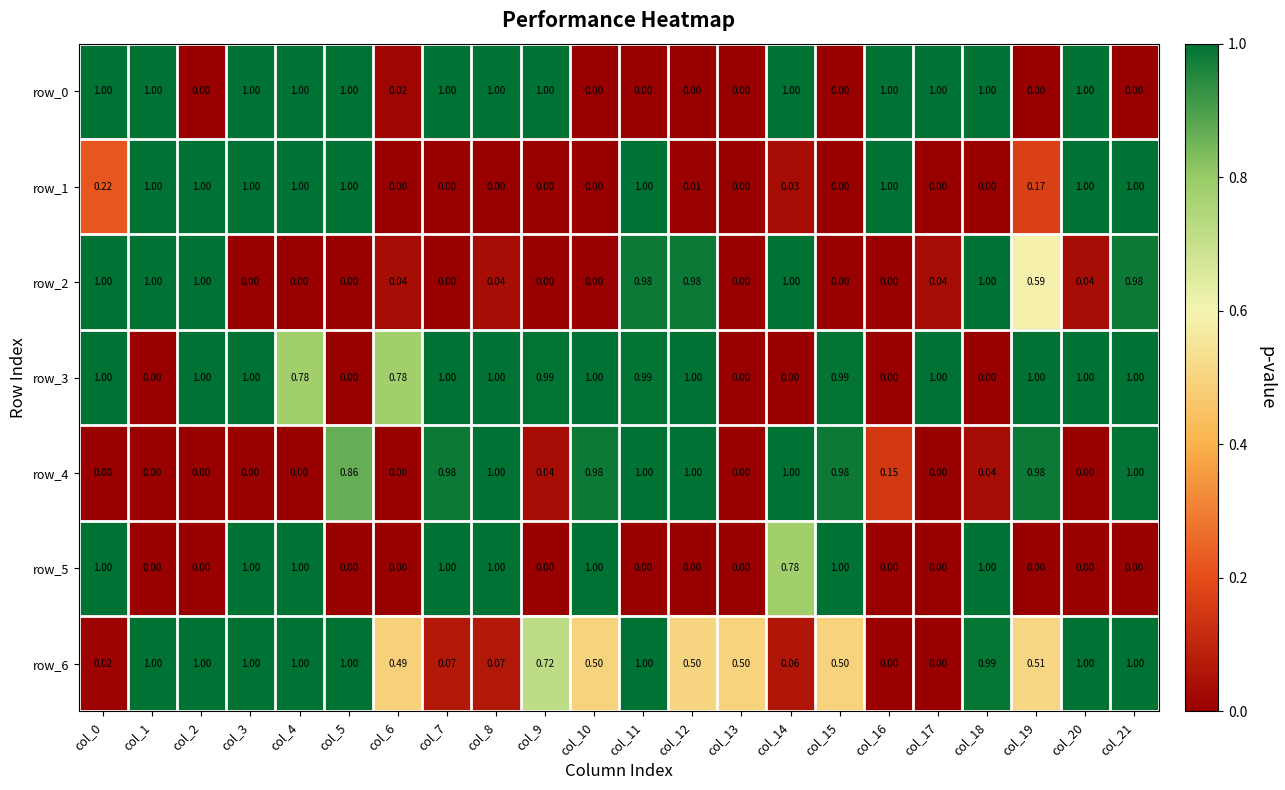

True or false: row_5 has a value of 1.6 at col_10.

False